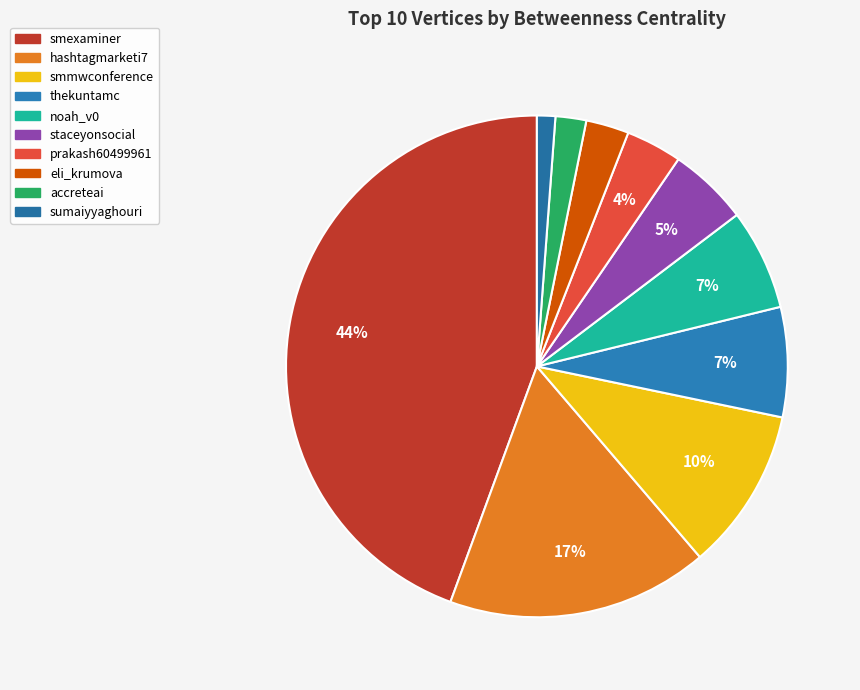

How many segments does this pie chart have?

10